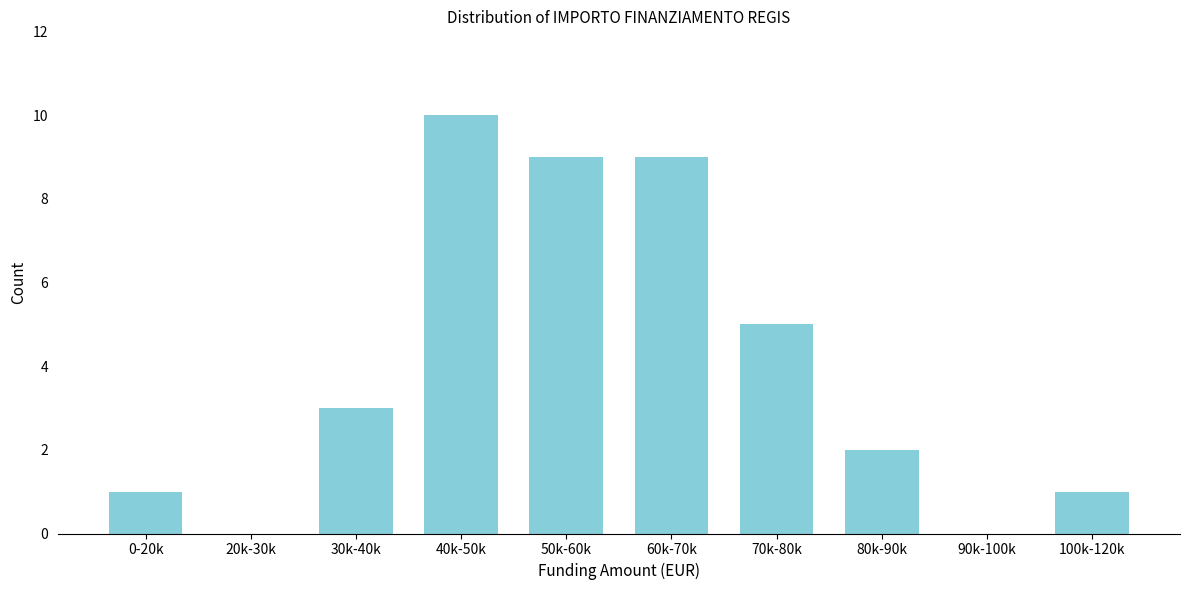

Reading right to left, list all the values displayed in this chart.

100k-120k=1	90k-100k=0	80k-90k=2	70k-80k=5	60k-70k=9	50k-60k=9	40k-50k=10	30k-40k=3	20k-30k=0	0-20k=1